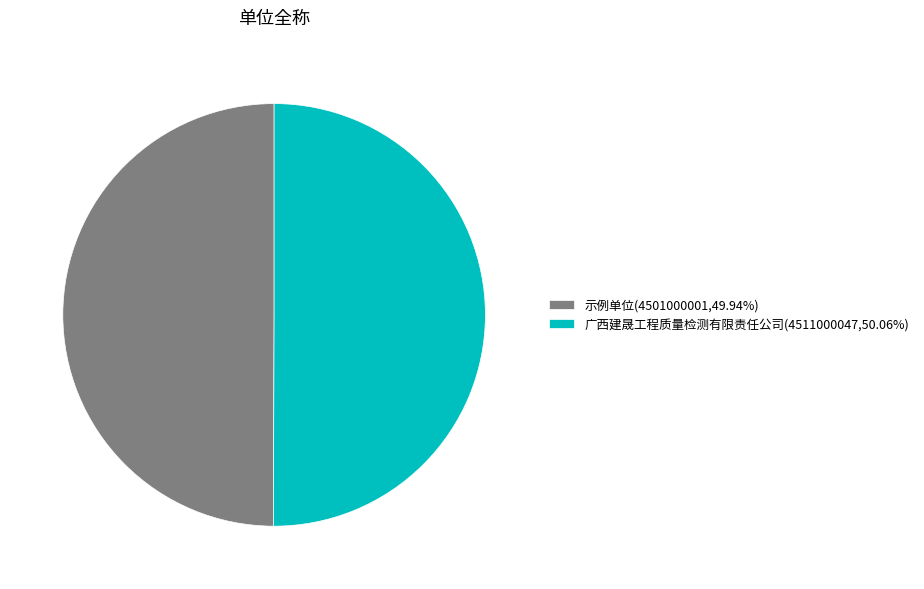

True or false: 广西建晟工程质量检测有限责任公司 accounts for 56% of the total.

False